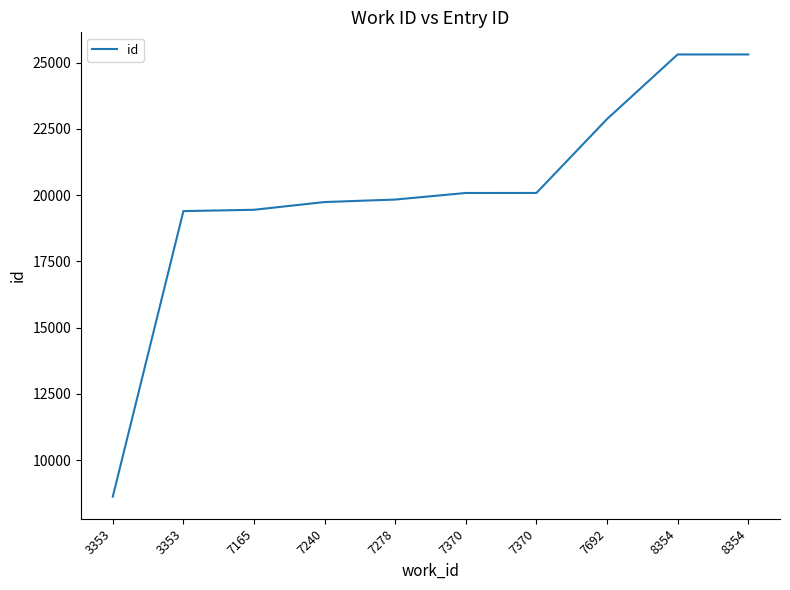

Does the chart display data point markers on the line(s)?

No